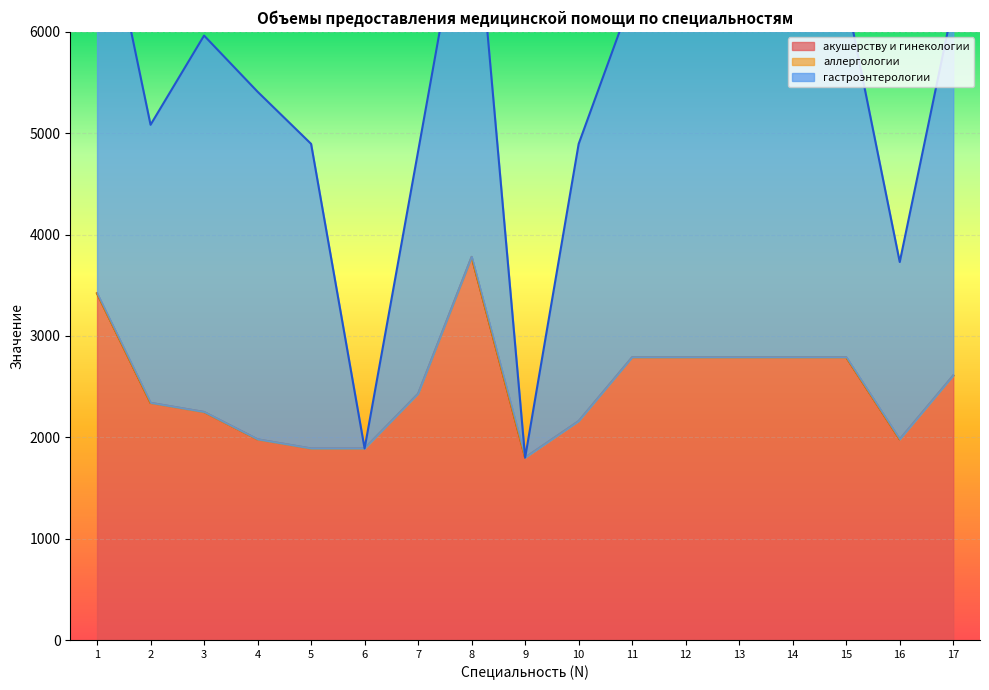

True or false: акушерству и гинекологии and гастроэнтерологии intersect in this chart.

True